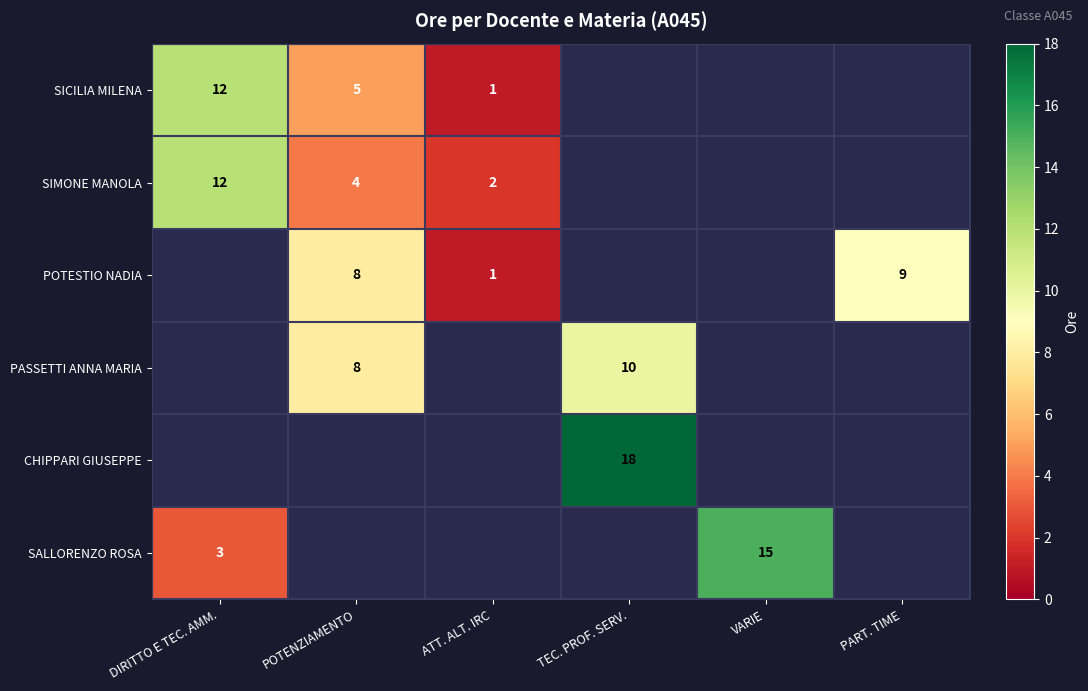

Is it true that PASSETTI ANNA MARIA equals 8 at POTENZIAMENTO?

True